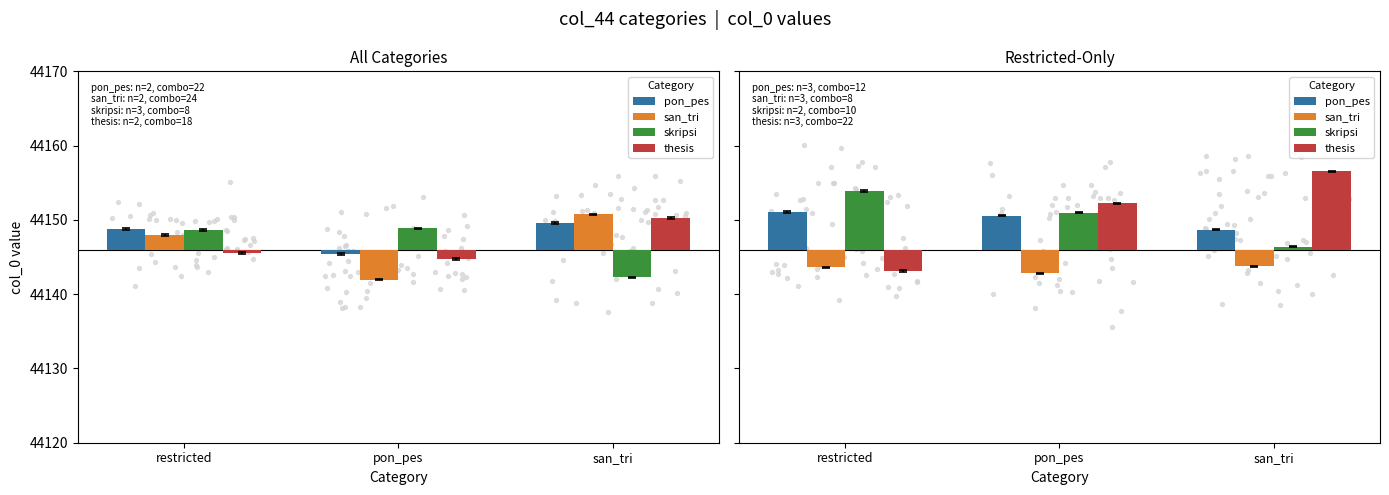

Which series has the largest Y range (max minus min)?

thesis